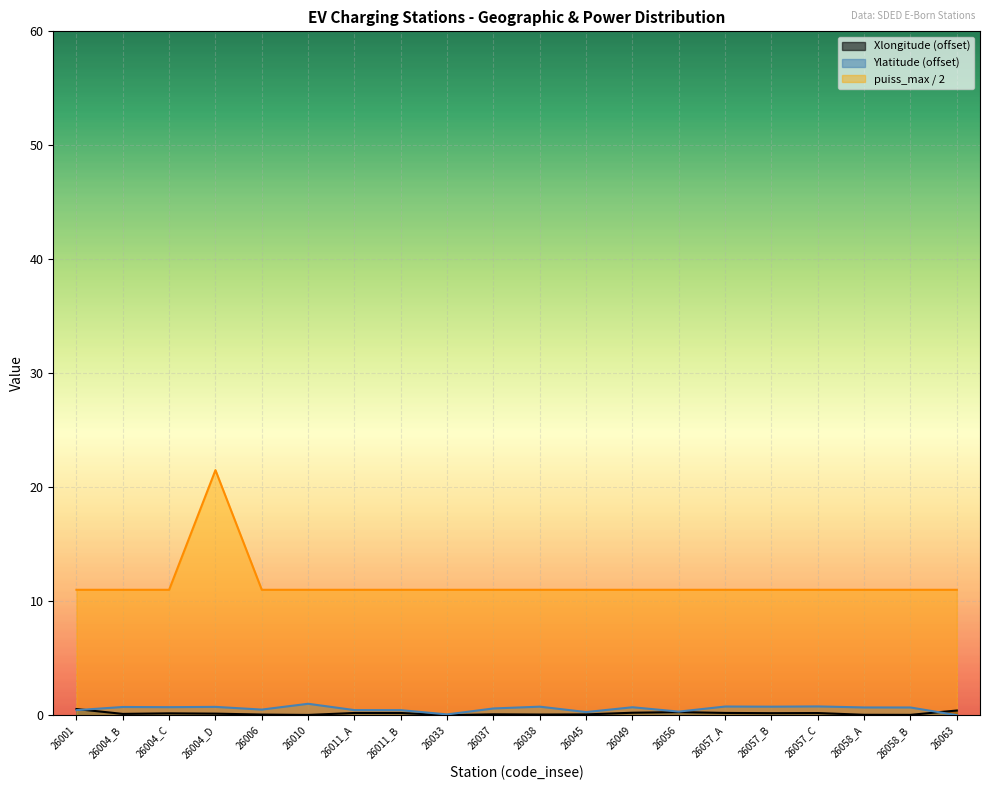

Rank the categories by Ylatitude value from highest to lowest.

26010, 26057_C, 26057_A, 26038, 26057_B, 26004_D, 26004_B, 26004_C, 26049, 26058_A, 26058_B, 26037, 26006, 26011_A, 26011_B, 26001, 26056, 26045, 26033, 26063